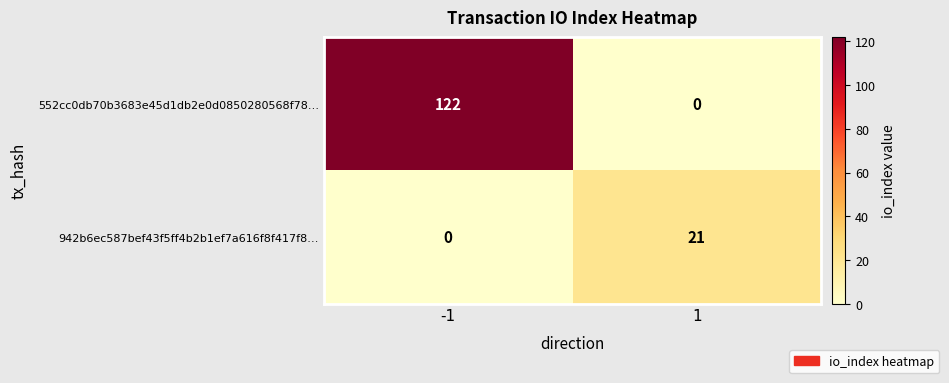

Which series changed the most between -1 and 1?

552cc0db70b3683e45d1db2e0d0850280568f78…